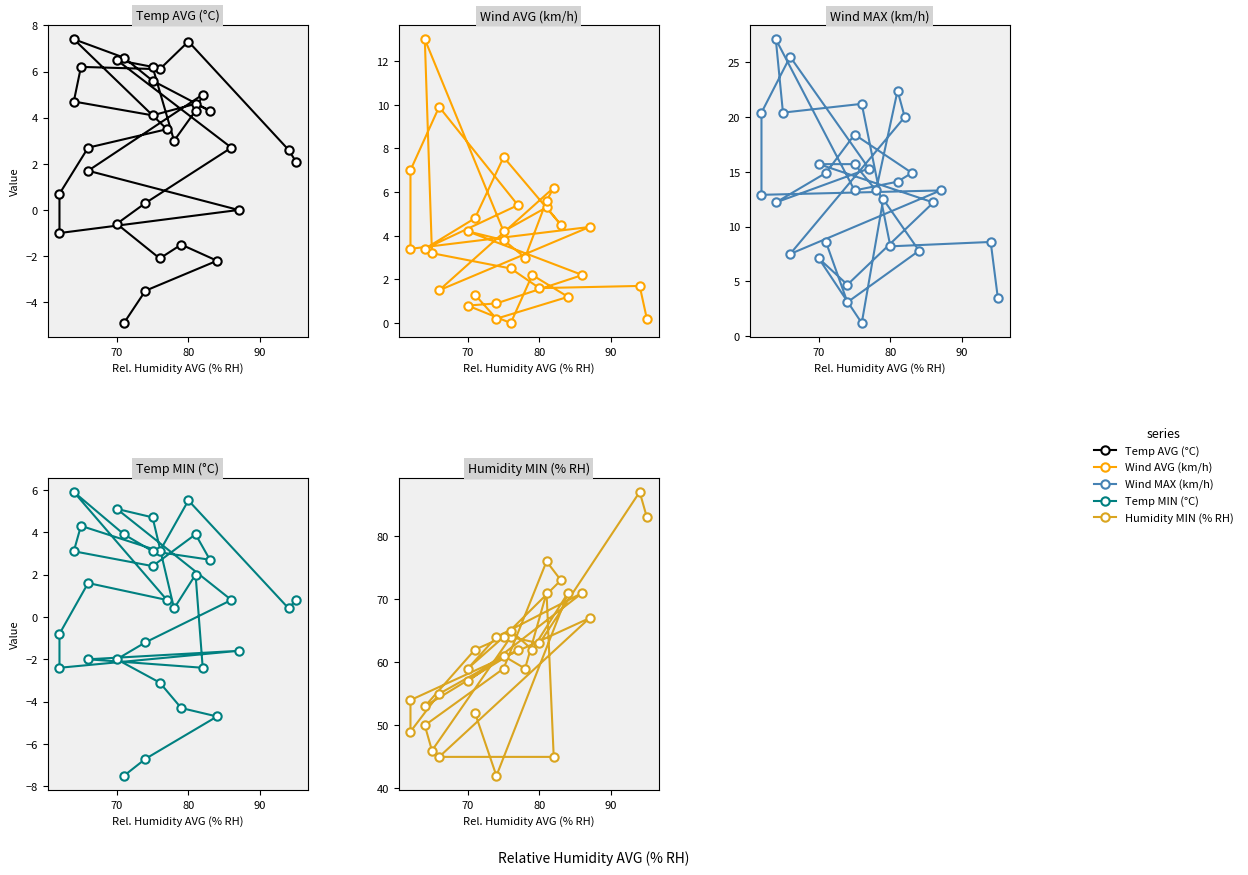

What is the value of the Temp MIN (°C) point at the 23rd from the left?

5.1